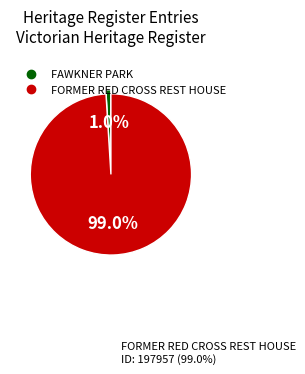

True or false: FORMER RED CROSS REST HOUSE accounts for 93% of the total.

False